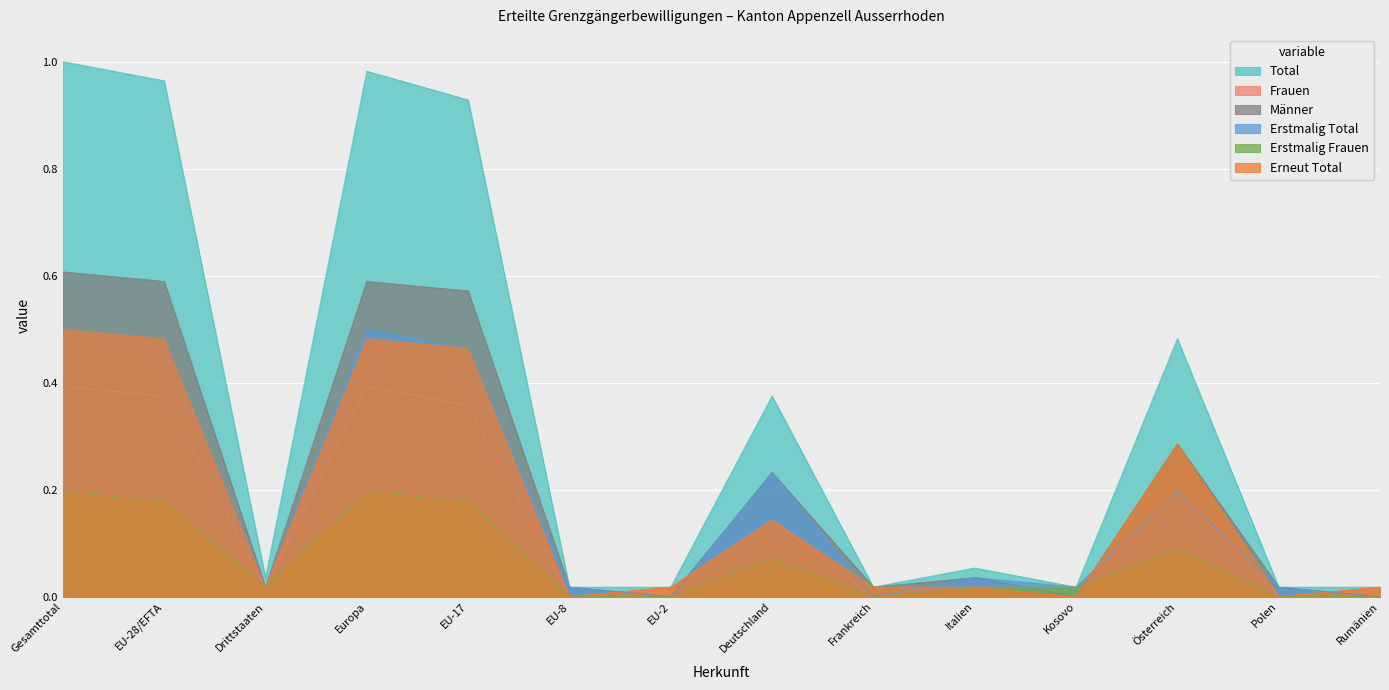

Which series has the largest total across all categories?

Total